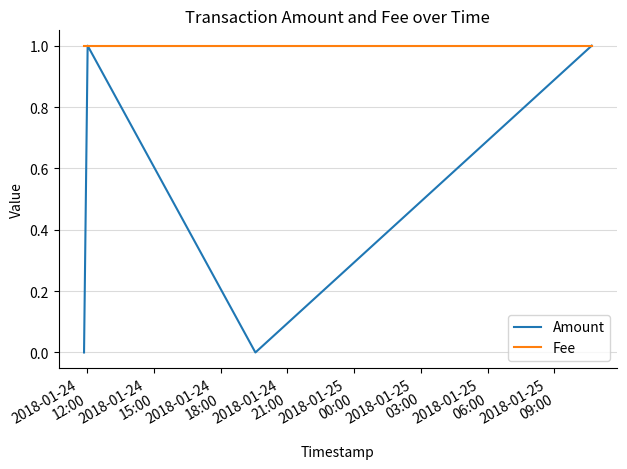

Reading right to left, extract all data points from this chart.

Amount: 1	0	1	0
Fee: 1	1	1	1